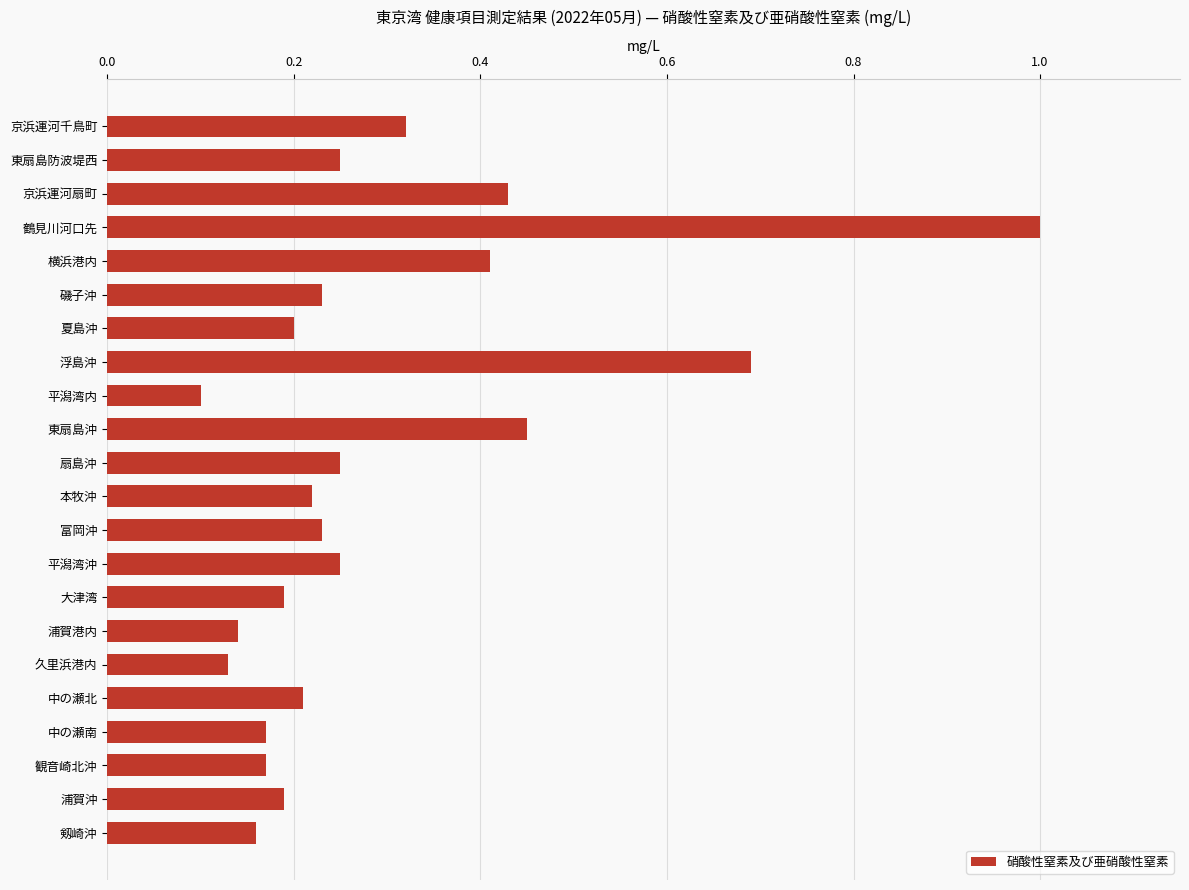

True or false: the data shows 0.2 at 東扇島防波堤西.

True